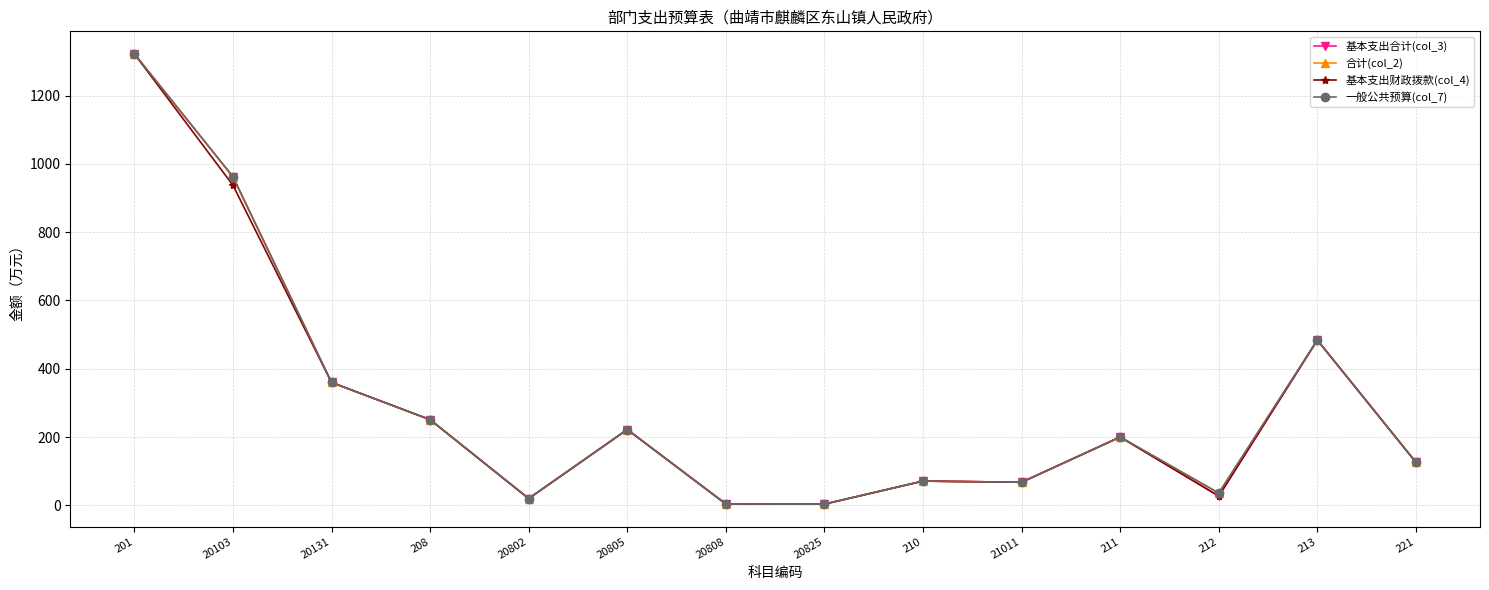

What is the label of the 4th point from the right?

211